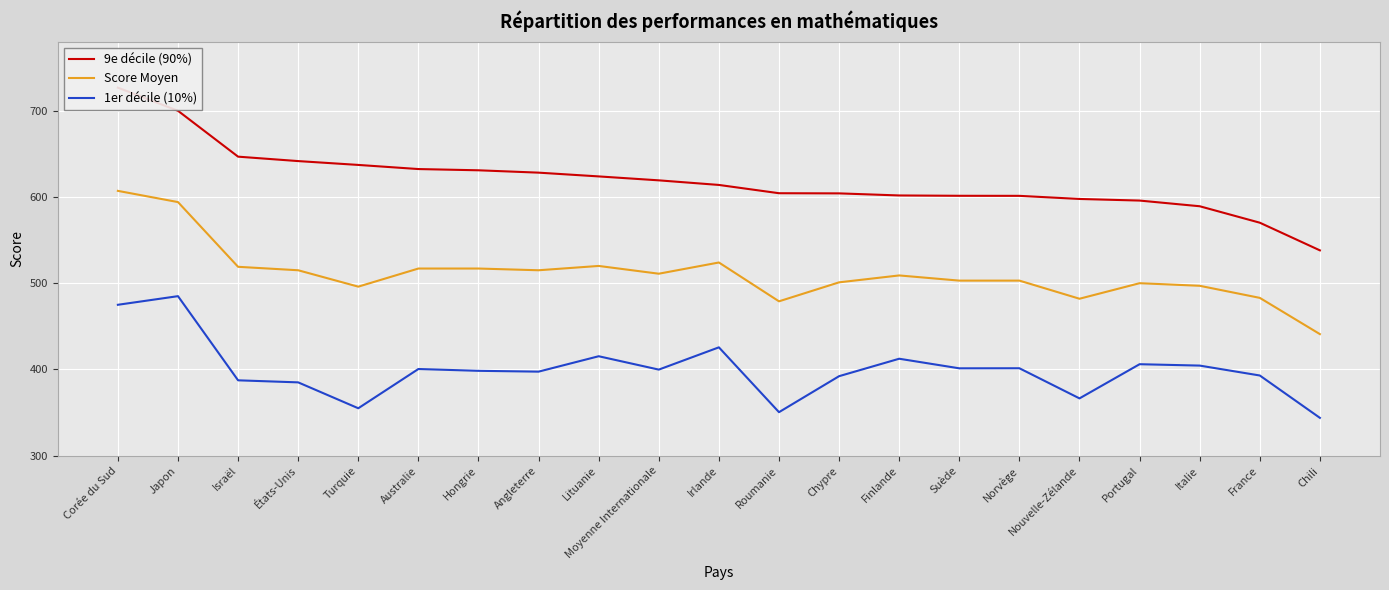

What is the difference between the 9e décile (90%) values at Australie and États-Unis?

9.2